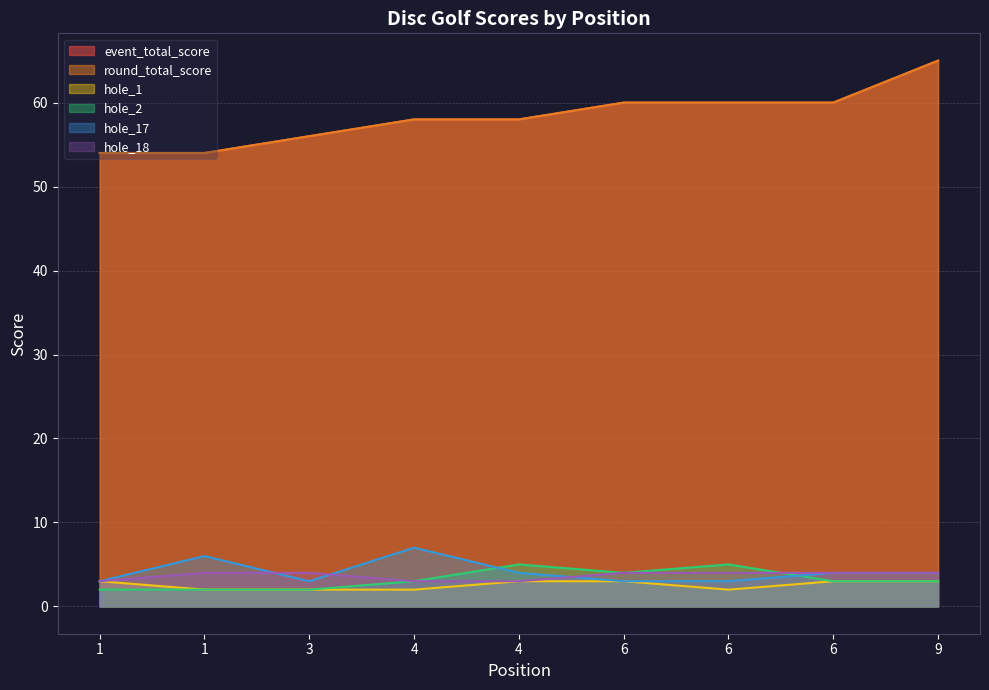

At which label does hole_1 reach its peak?

1